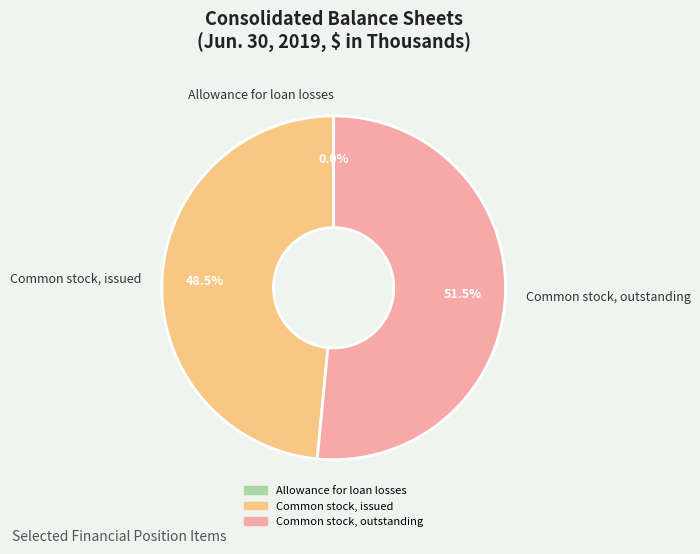

Which category accounts for the majority?

Common stock, outstanding